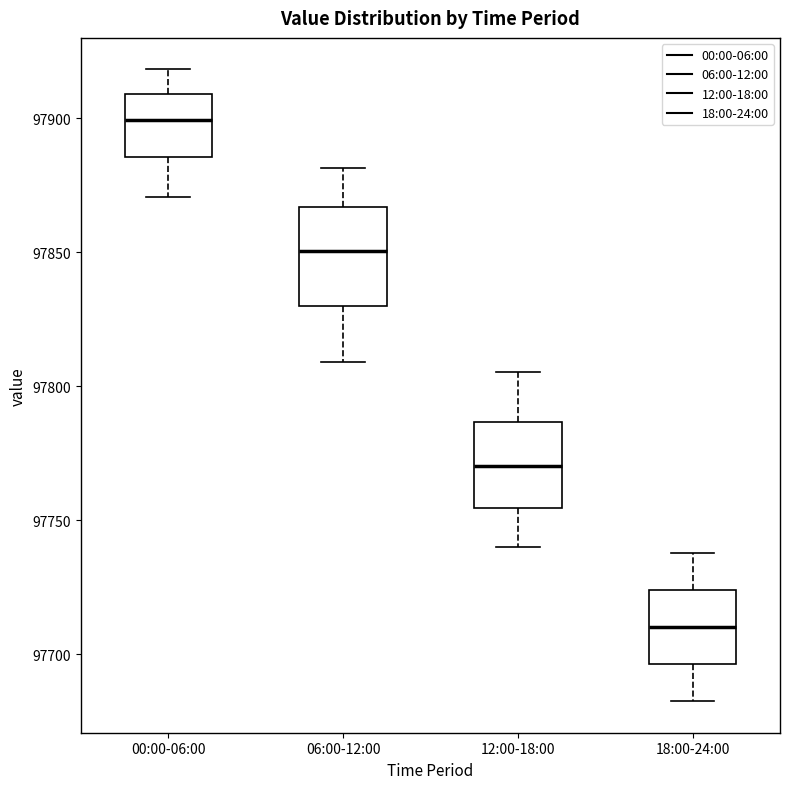

Which box's median line is the highest?

00:00-06:00